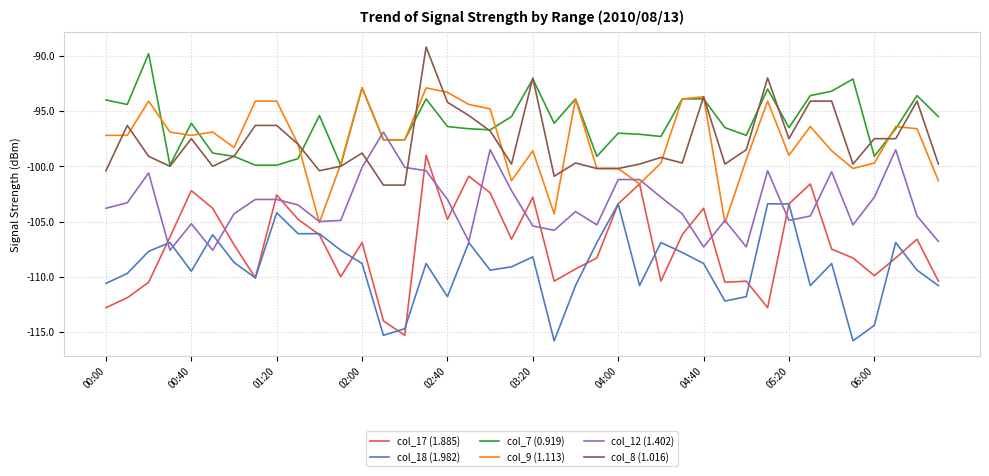

Which series has the widest spread of values?

col_17 (1.885)